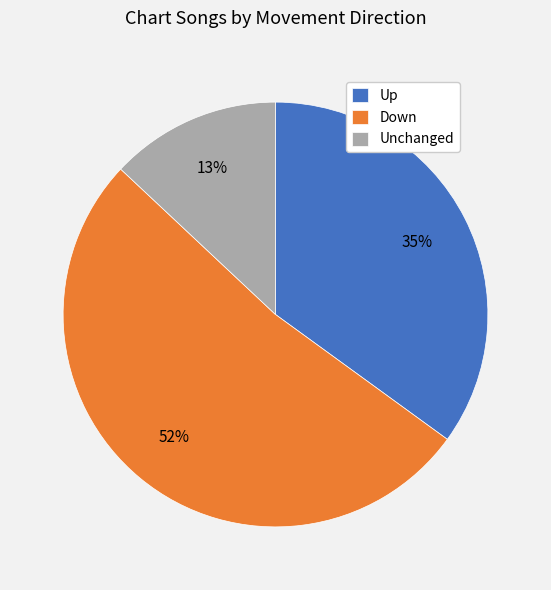

Count the number of slices in the pie.

3